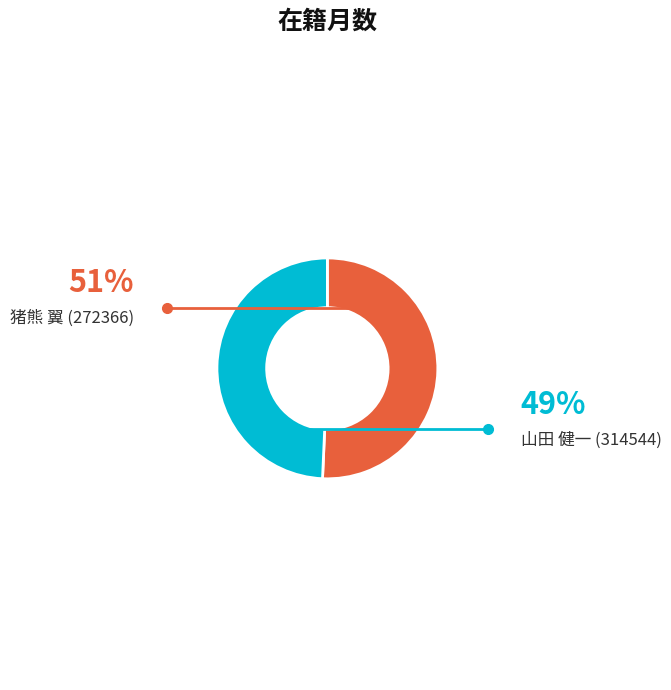

Count the number of slices in the pie.

2